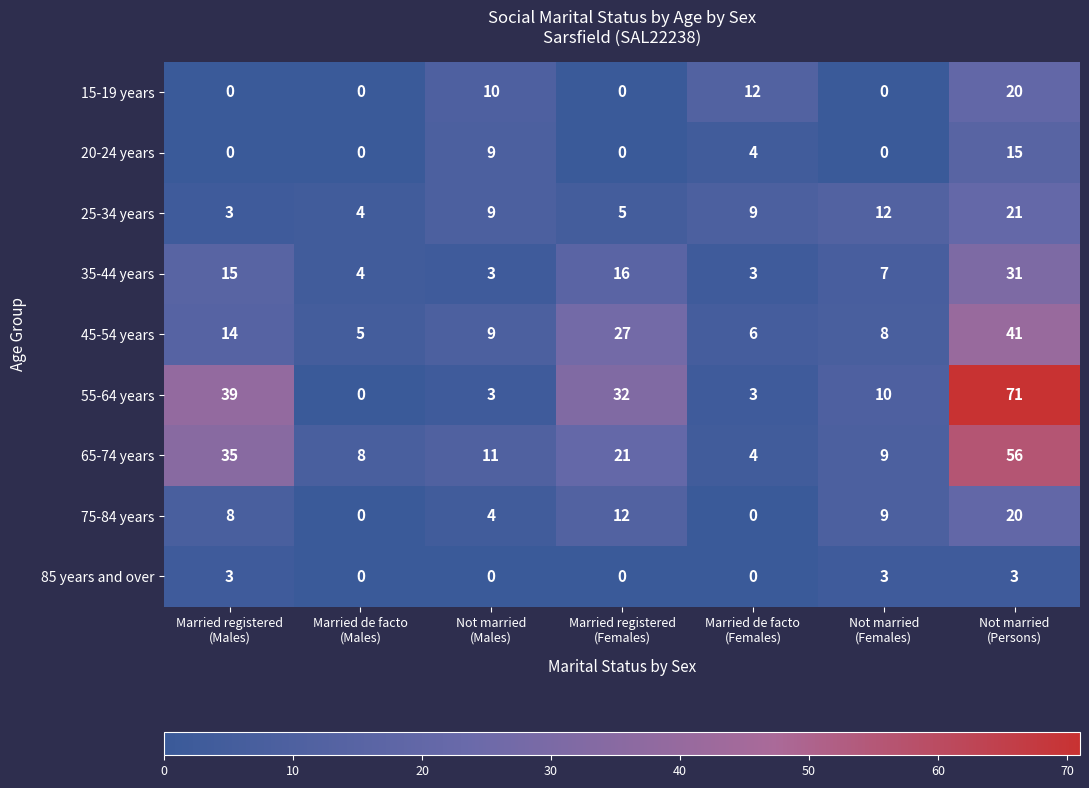

At how many categories does at least one series exceed 55?

1